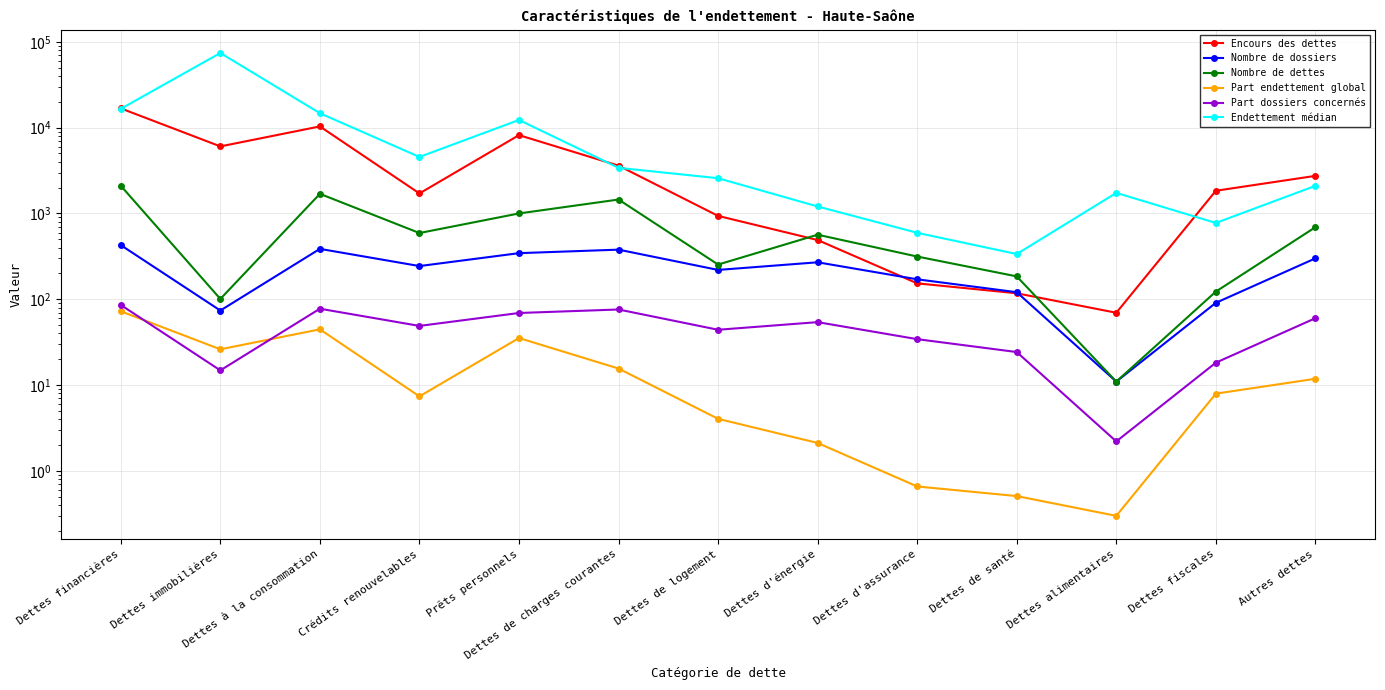

Which series has the largest range (max minus min)?

Endettement médian